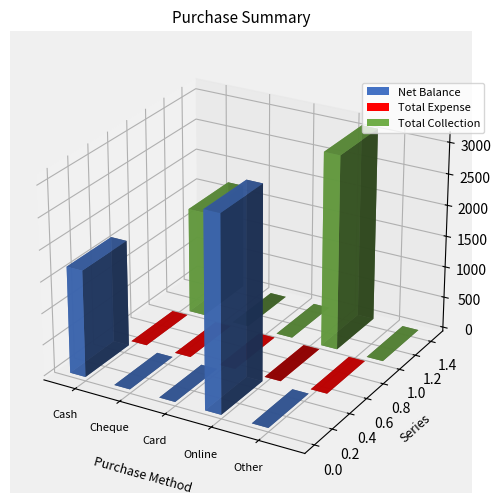

What position from the right is Card?

3